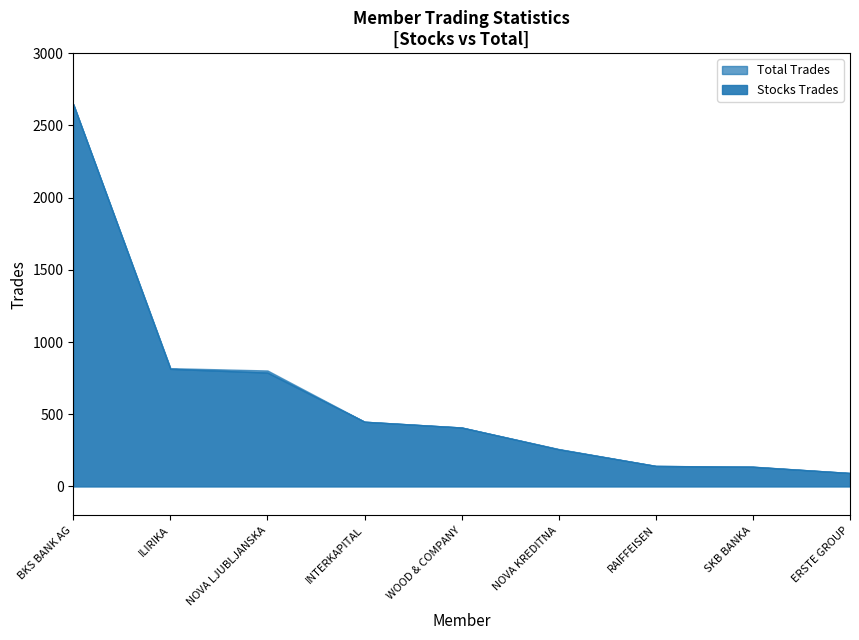

Which category has the highest value in the Stocks Trades series?

BKS BANK AG